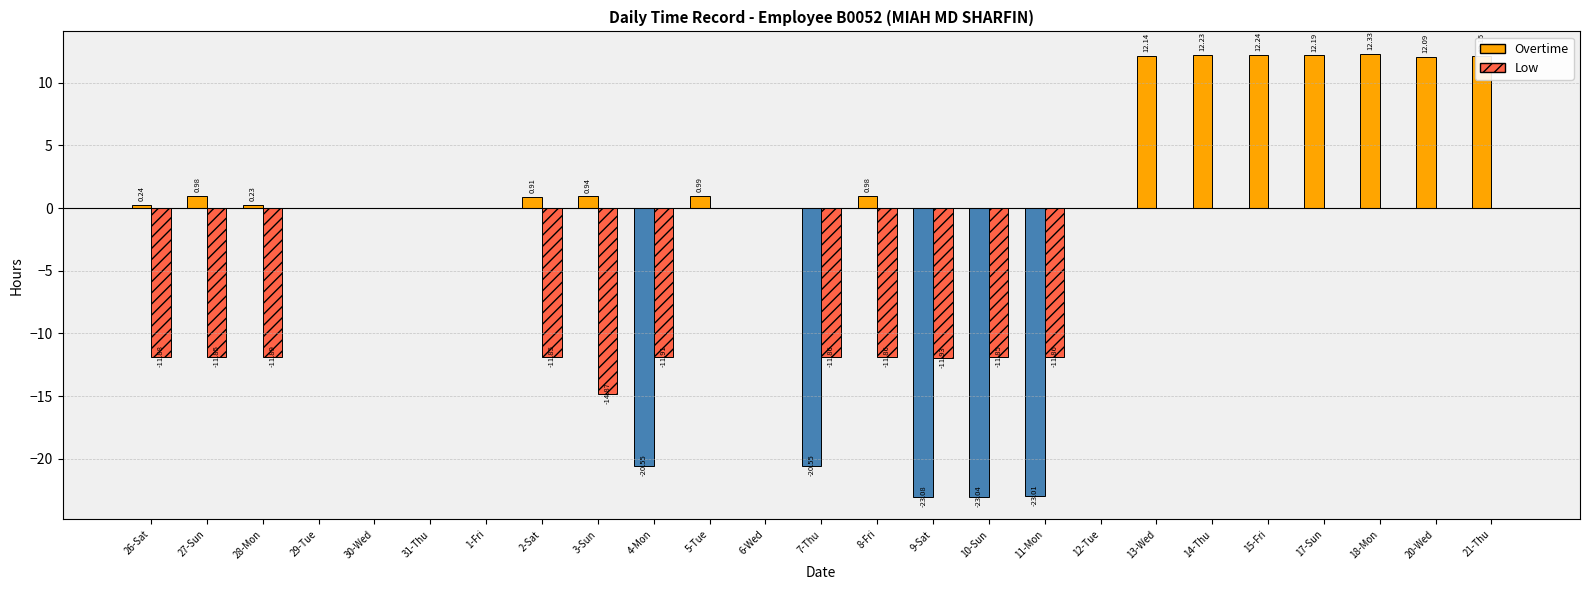

True or false: Low has a value of 0.0 at 5-Tue.

True